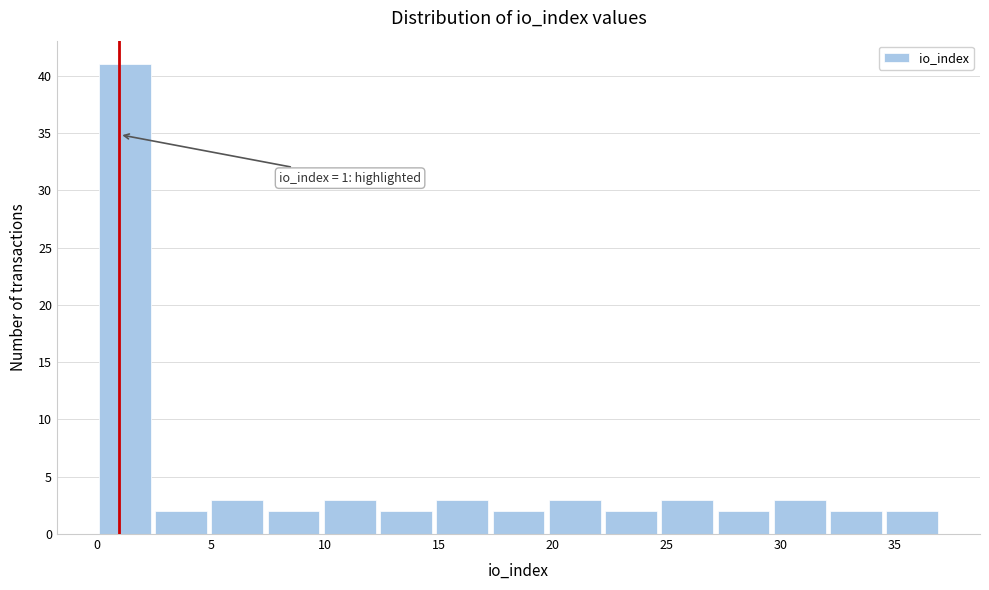

Over which range of the x-axis is the bar tallest?

0.0 to 2.5